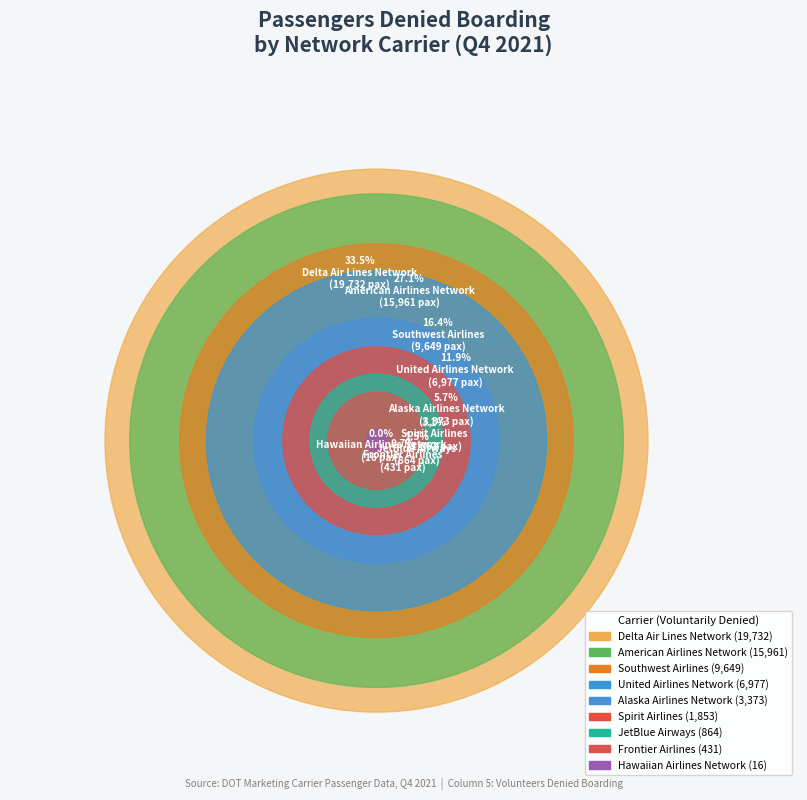

Does JetBlue Airways represent more than half of the total?

No